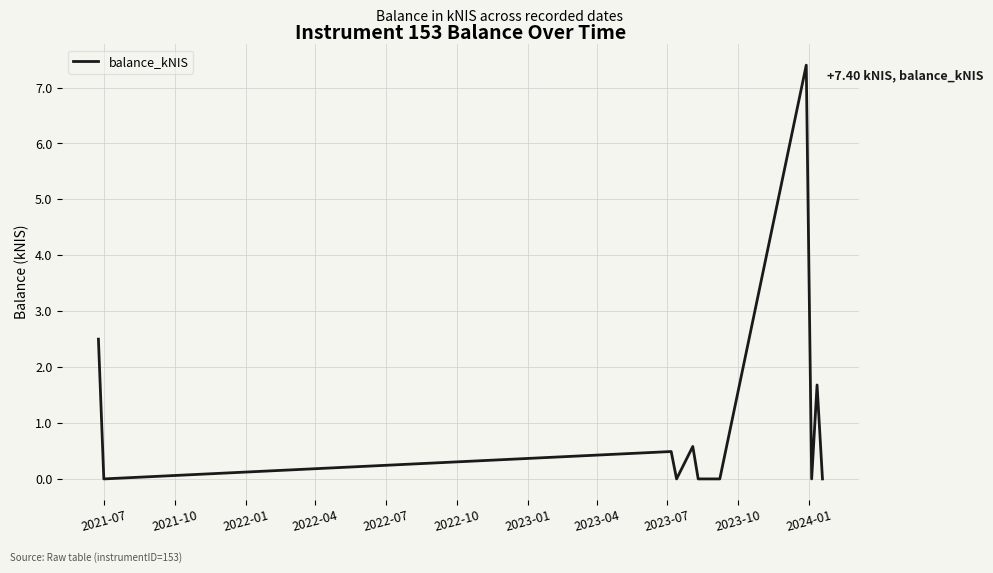

What is the difference between the maximum and minimum values?

7.4